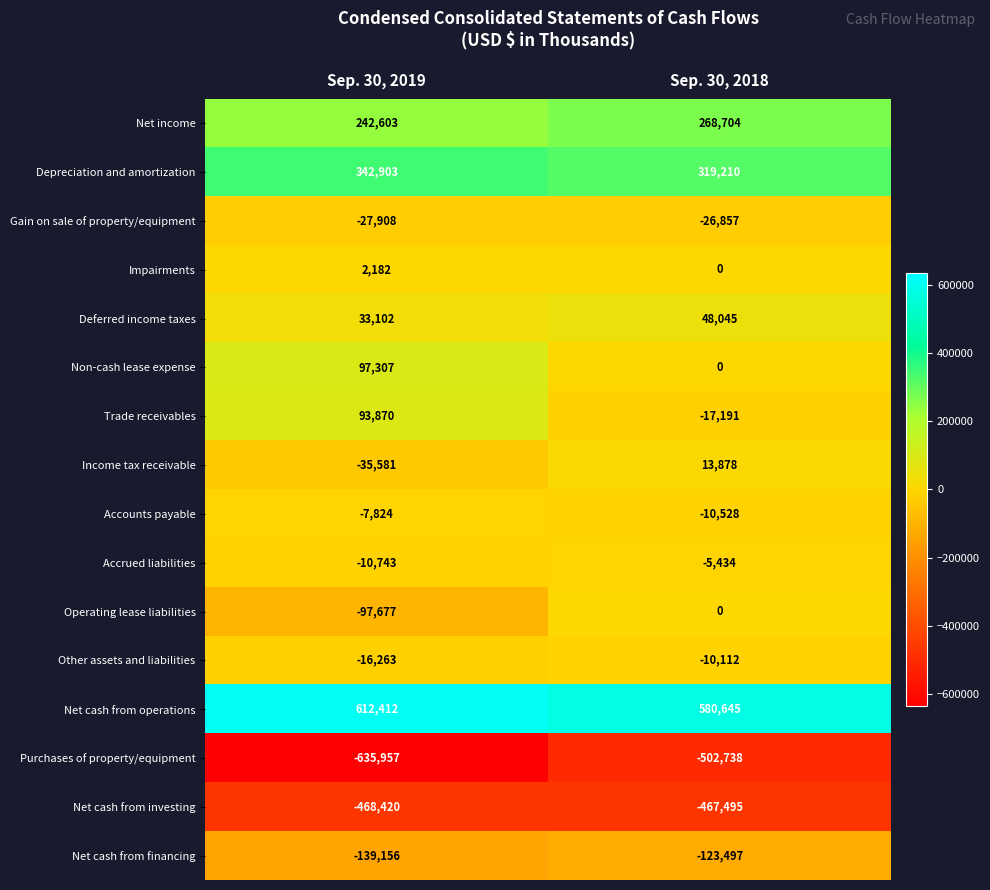

The Depreciation and amortization series shows 319210 at Sep. 30, 2018. True or false?

True